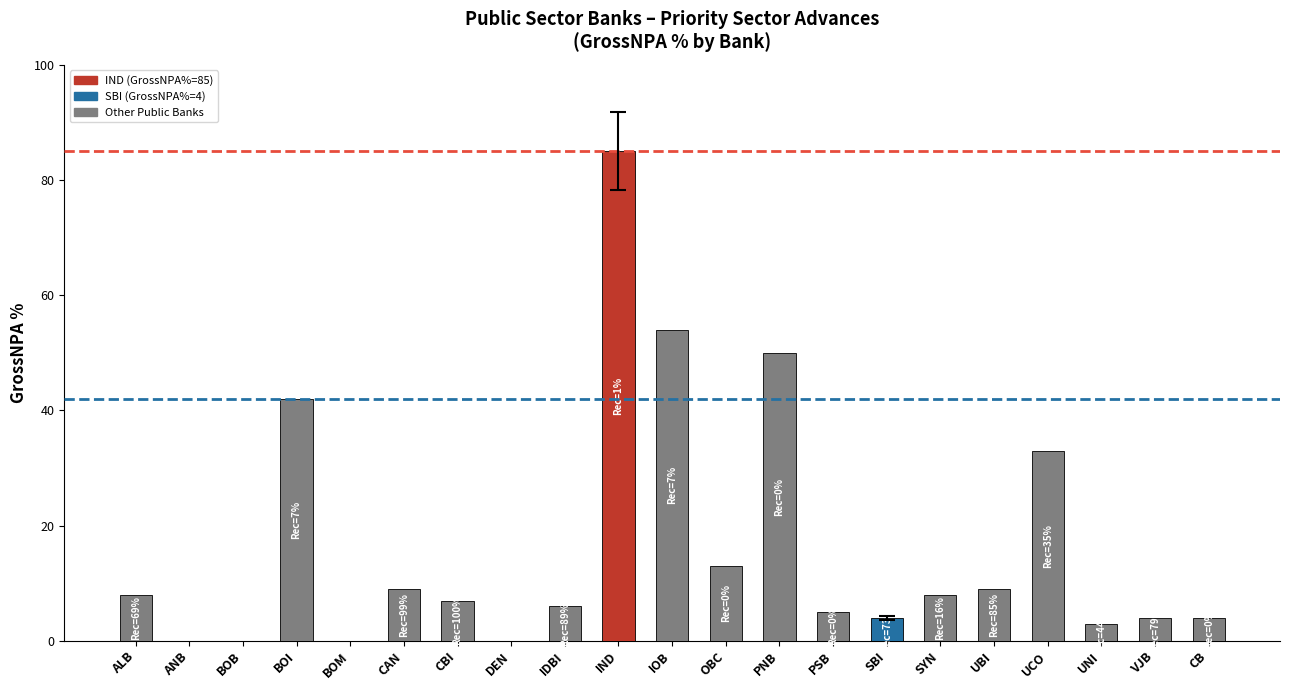

True or false: the data shows 4 at VJB.

True